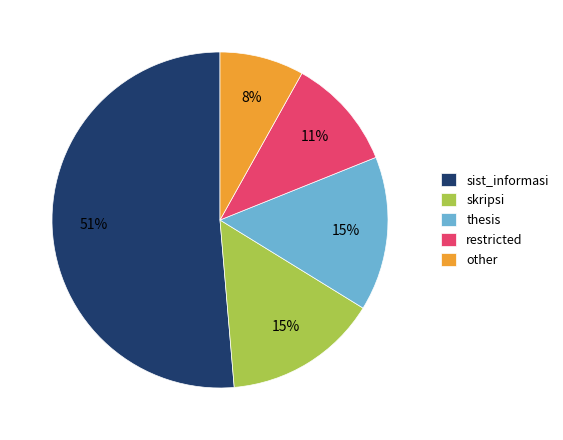

What is the majority slice?

sist_informasi